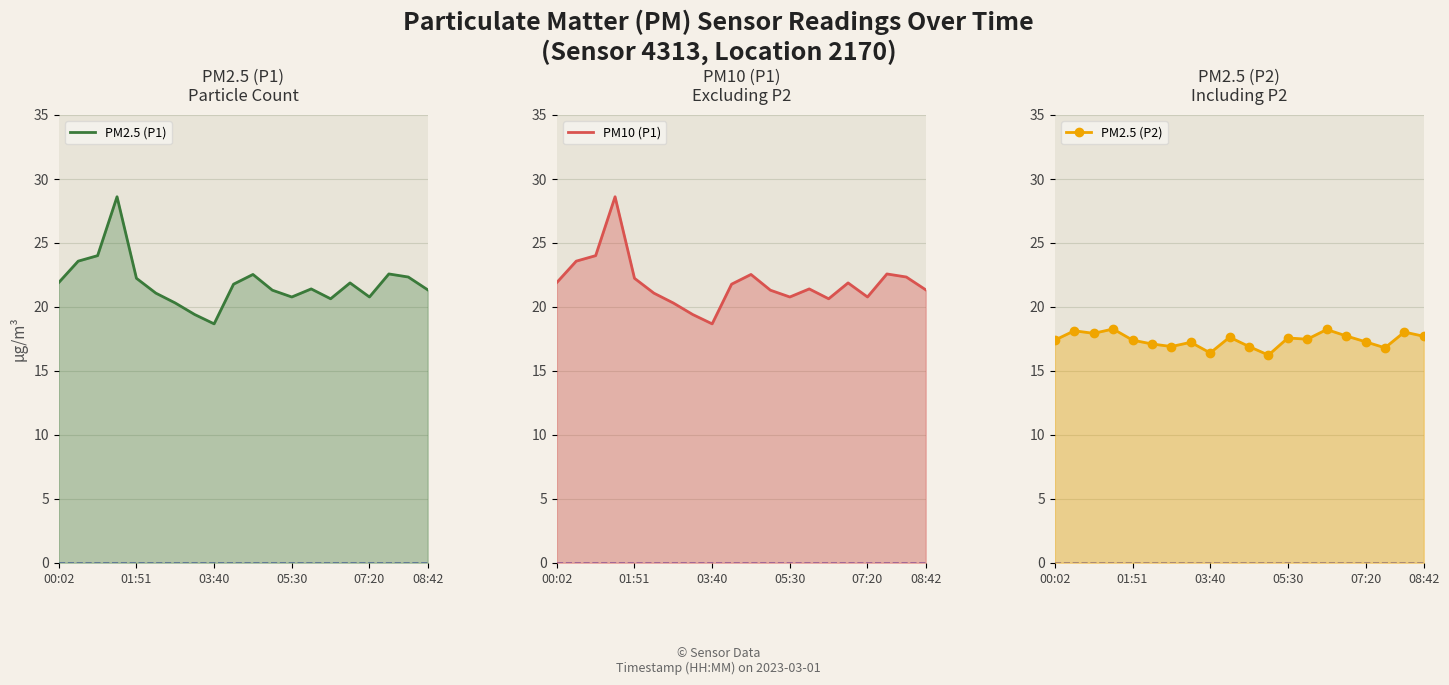

What position from the left is 03:40?

9